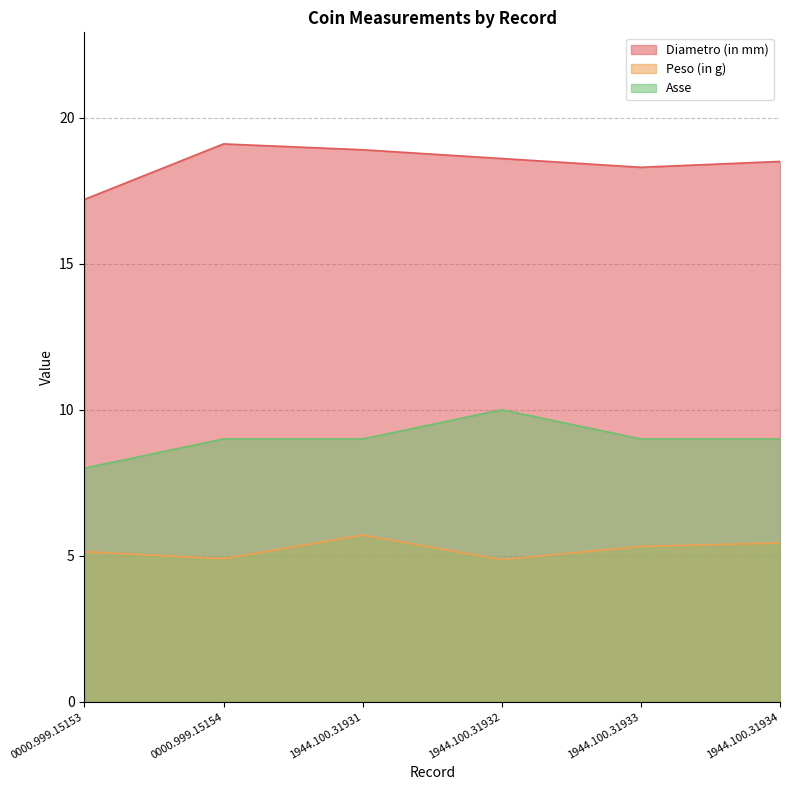

What is the smallest value displayed?

4.9